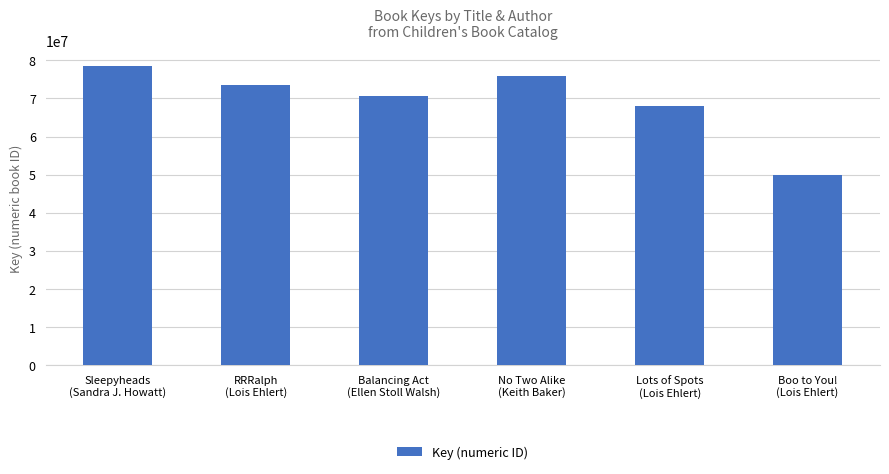

Rank the categories by value from highest to lowest.

Sleepyheads
(Sandra J. Howatt), No Two Alike
(Keith Baker), RRRalph
(Lois Ehlert), Balancing Act
(Ellen Stoll Walsh), Lots of Spots
(Lois Ehlert), Boo to You!
(Lois Ehlert)